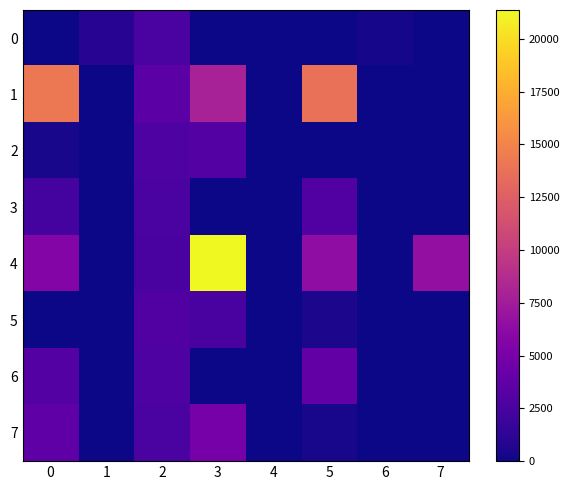

At 4, list the series in order from largest to smallest.

0, 1, 2, 3, 4, 5, 6, 7